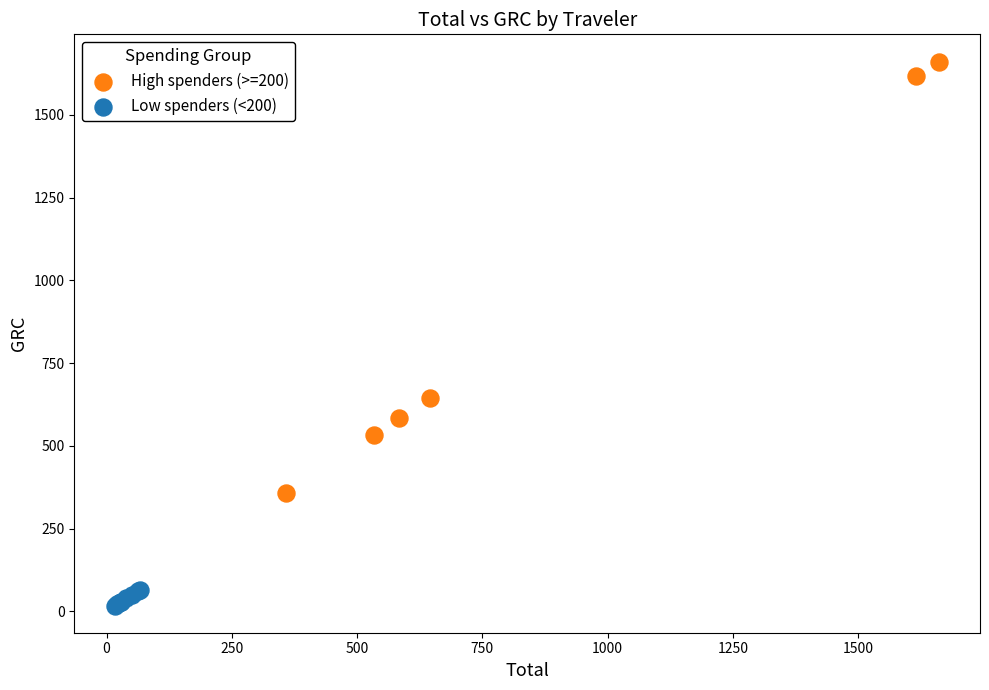

Which series contains the lowest Y value?

Low spenders (<200)